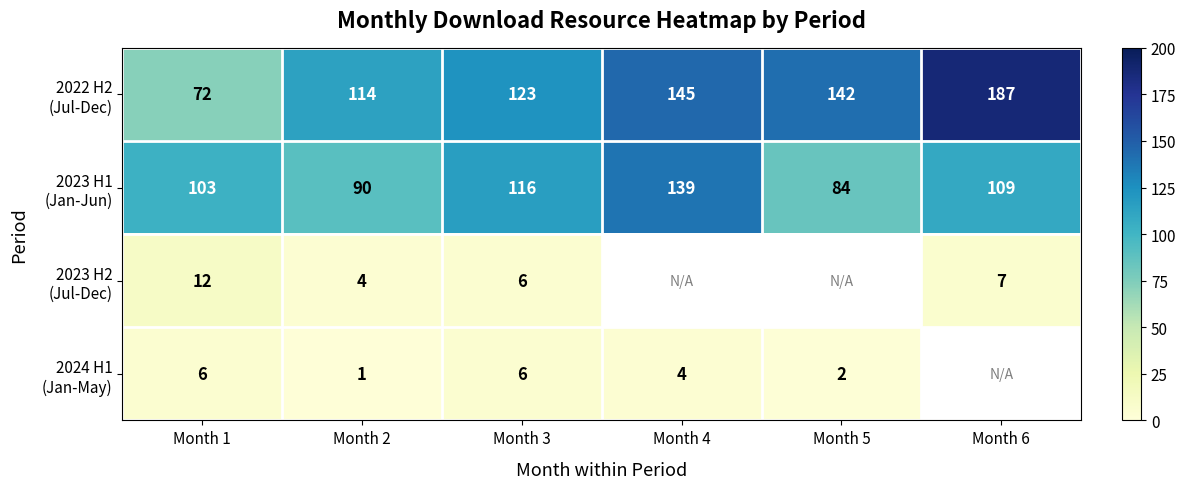

What is the difference between the highest and lowest values at Month 3?

117